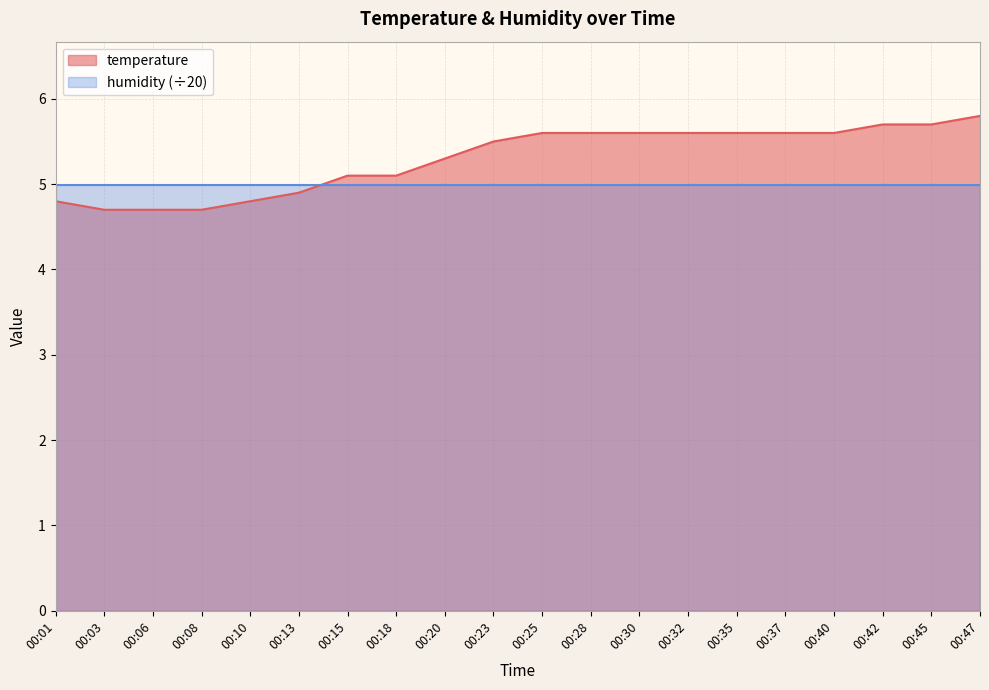

What is the sum of all values?

106.0